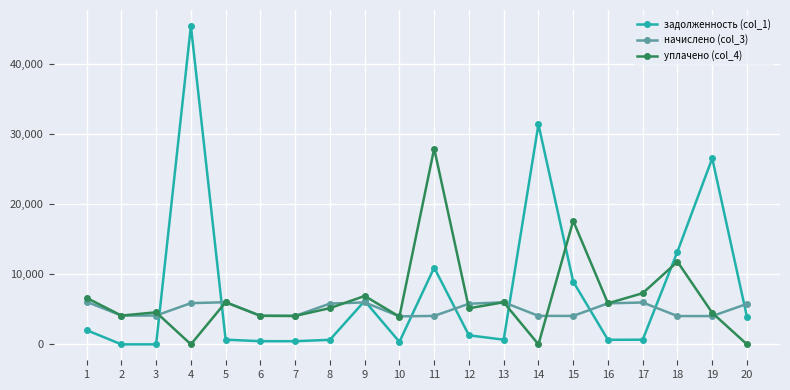

Between which two adjacent categories do уплачено (col_4) and задолженность (col_1) first intersect?

3 and 4